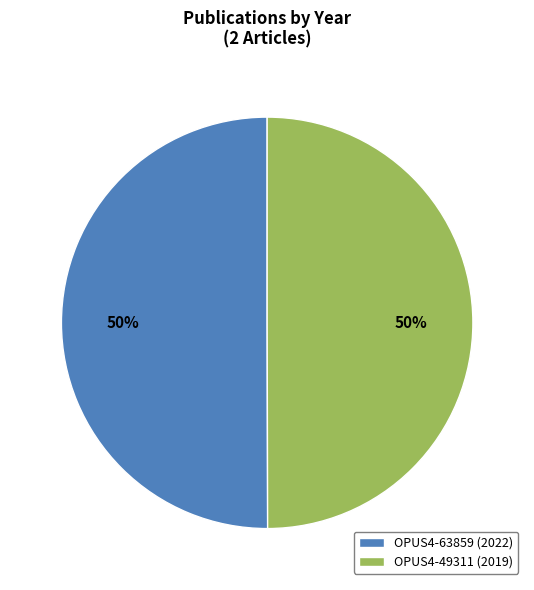

Approximately how many times larger is the value at OPUS4-63859 (2022) compared to OPUS4-49311 (2019)?

1.0